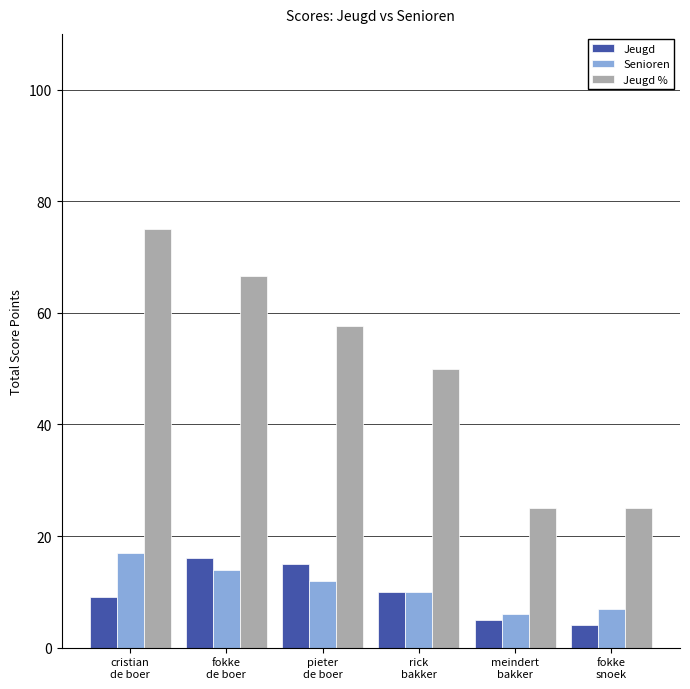

What is the difference between the maximum and minimum values in the Jeugd series?

12.0